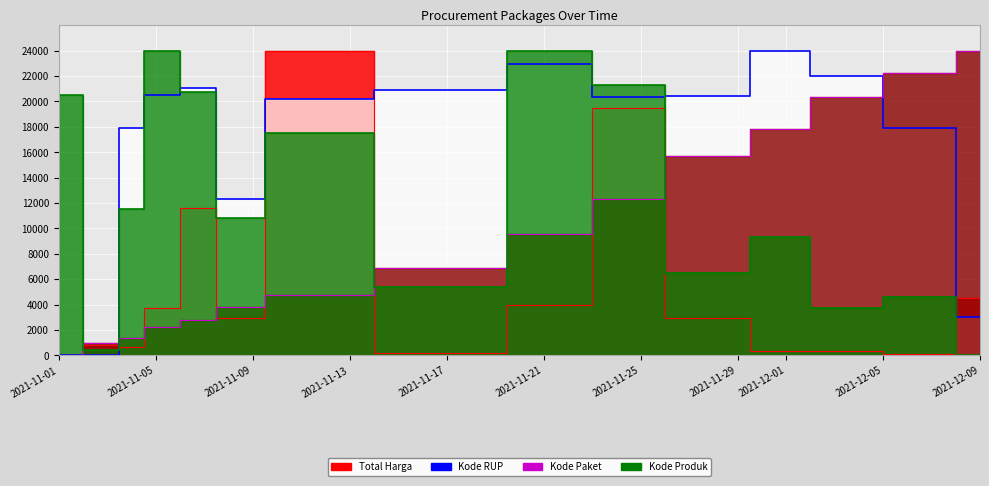

Where does the Kode RUP series first go above 20361?

2021-11-05